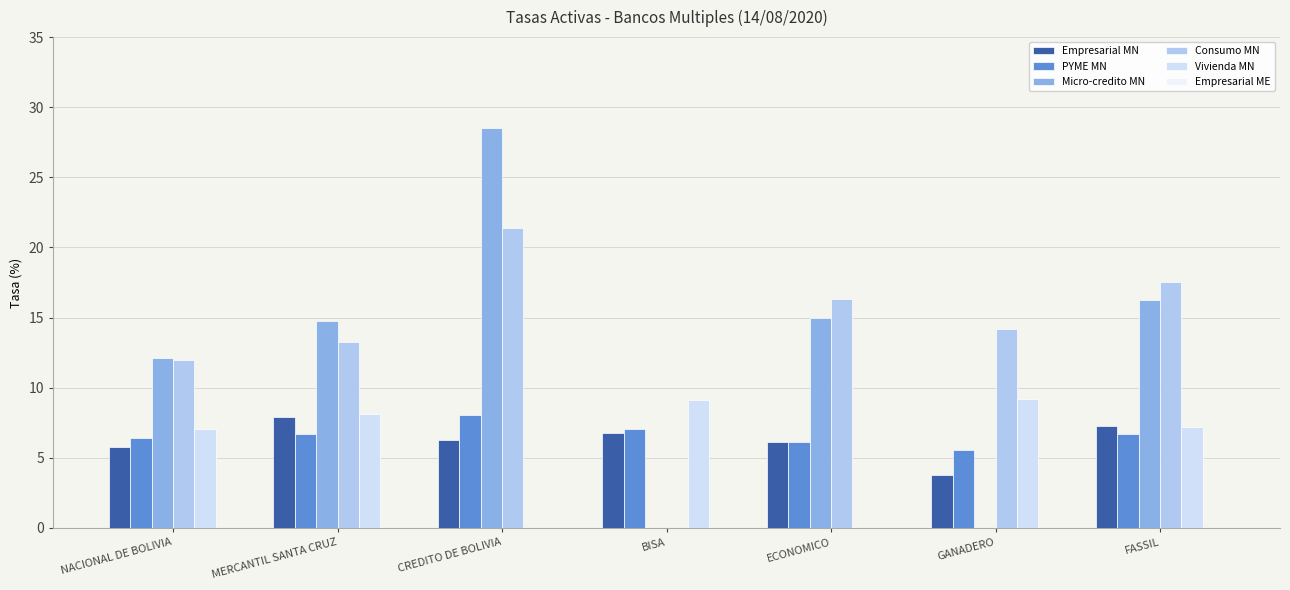

At how many categories does at least one series exceed 24?

1